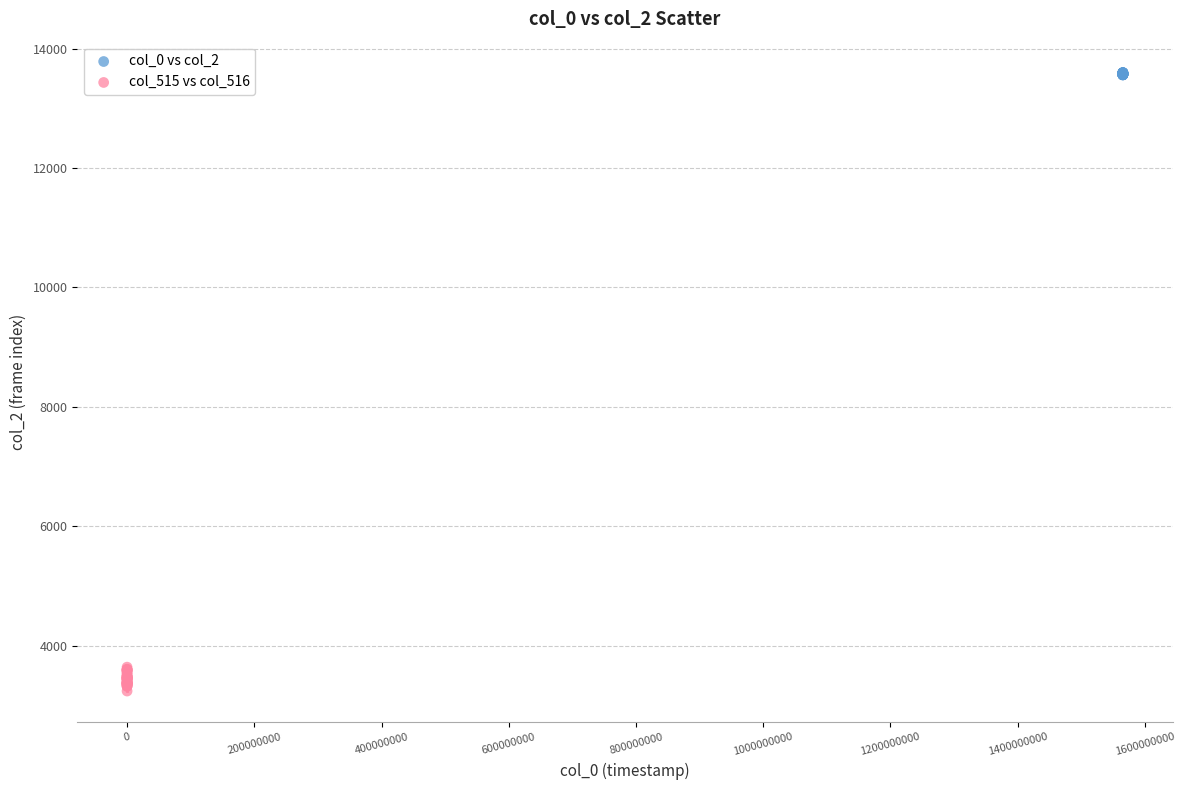

What are all the series names shown in the legend?

col_0 vs col_2, col_515 vs col_516